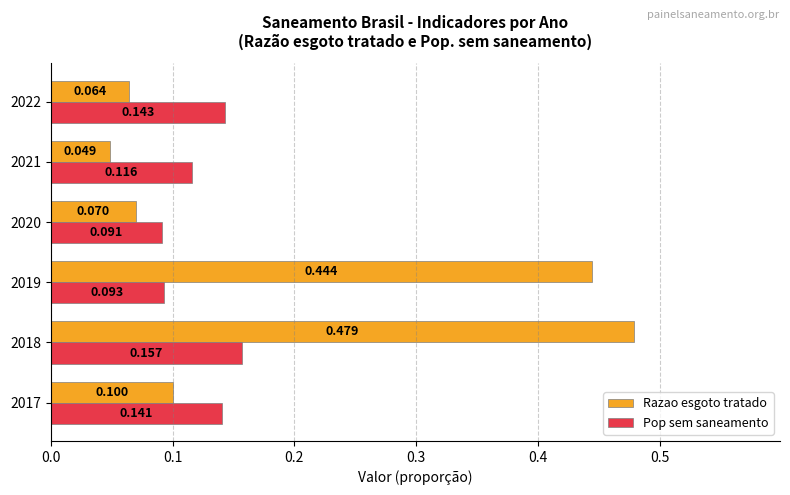

Which series has the largest range (max minus min)?

Razao esgoto tratado